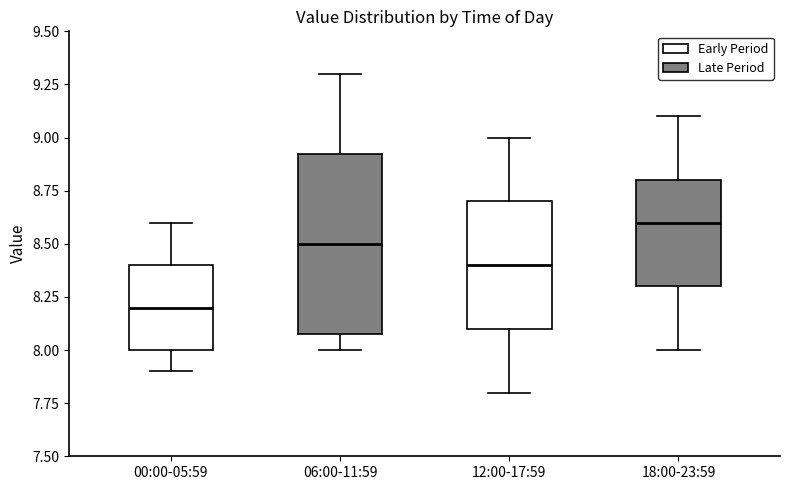

Which box has the highest median line?

18:00-23:59